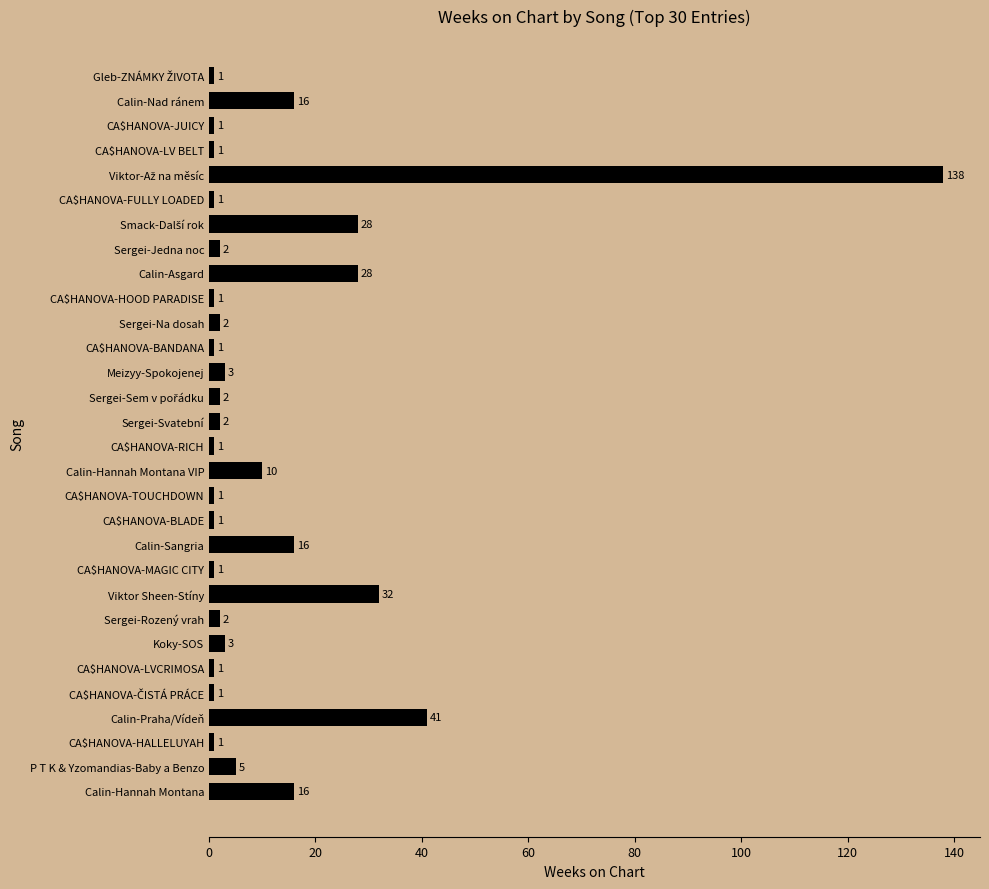

Read the value at P T K & Yzomandias-Baby a Benzo.

5